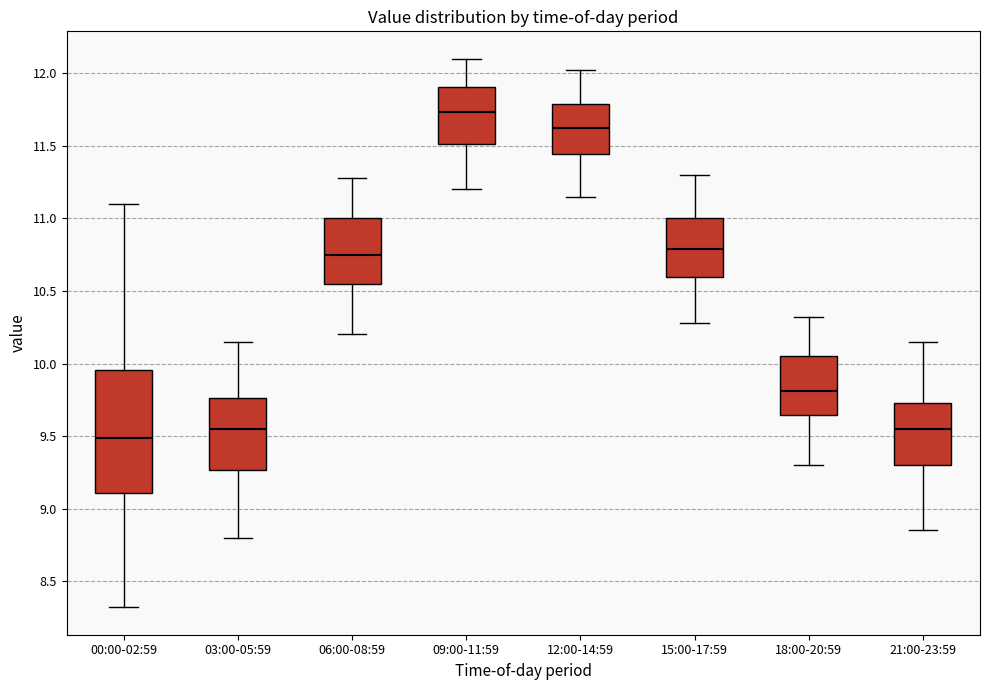

Reading left to right, transcribe this box plot: for each box, give where its median line is, the range the box spans, and where its two whiskers end, as read against the y-axis. The values are not printed on the chart, so give them approximately, as read against the axis.

00:00-02:59: median 9.50, box 9.10 to 9.95, whiskers 8.30 to 11.10
03:00-05:59: median 9.55, box 9.25 to 9.75, whiskers 8.80 to 10.15
06:00-08:59: median 10.75, box 10.55 to 11.00, whiskers 10.20 to 11.30
09:00-11:59: median 11.75, box 11.50 to 11.90, whiskers 11.20 to 12.10
12:00-14:59: median 11.60, box 11.45 to 11.80, whiskers 11.15 to 12.00
15:00-17:59: median 10.80, box 10.60 to 11.00, whiskers 10.30 to 11.30
18:00-20:59: median 9.80, box 9.65 to 10.05, whiskers 9.30 to 10.30
21:00-23:59: median 9.55, box 9.30 to 9.75, whiskers 8.85 to 10.15